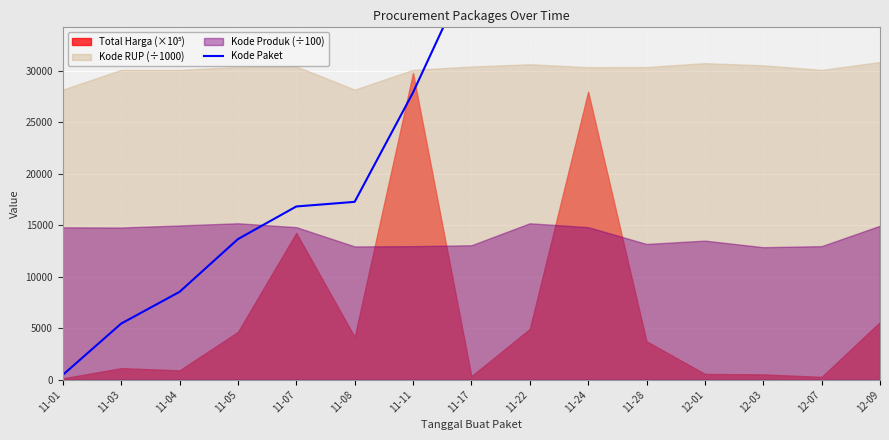

True or false: the data shows 464 at 11-01.

True